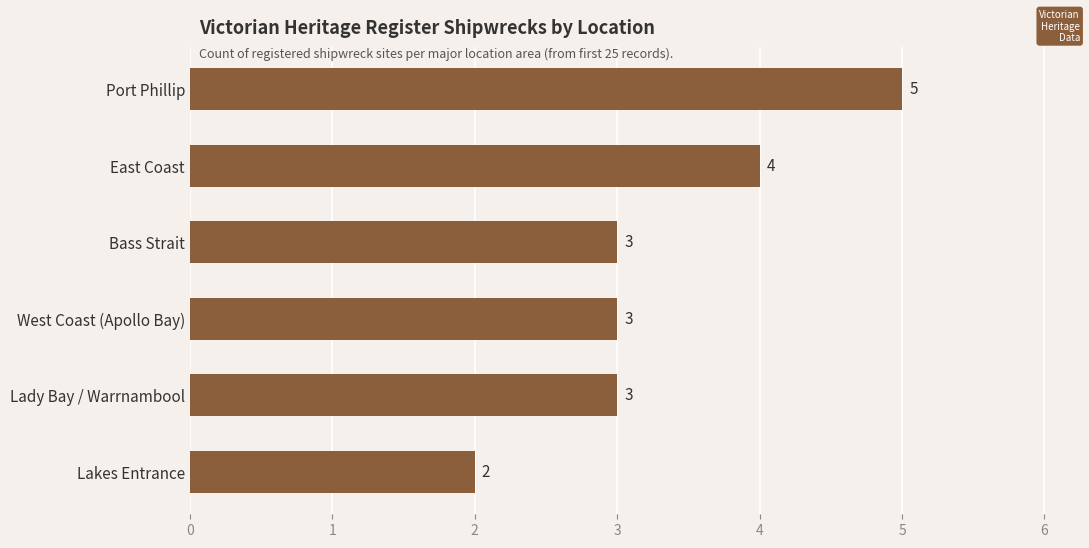

What is the average value?

3